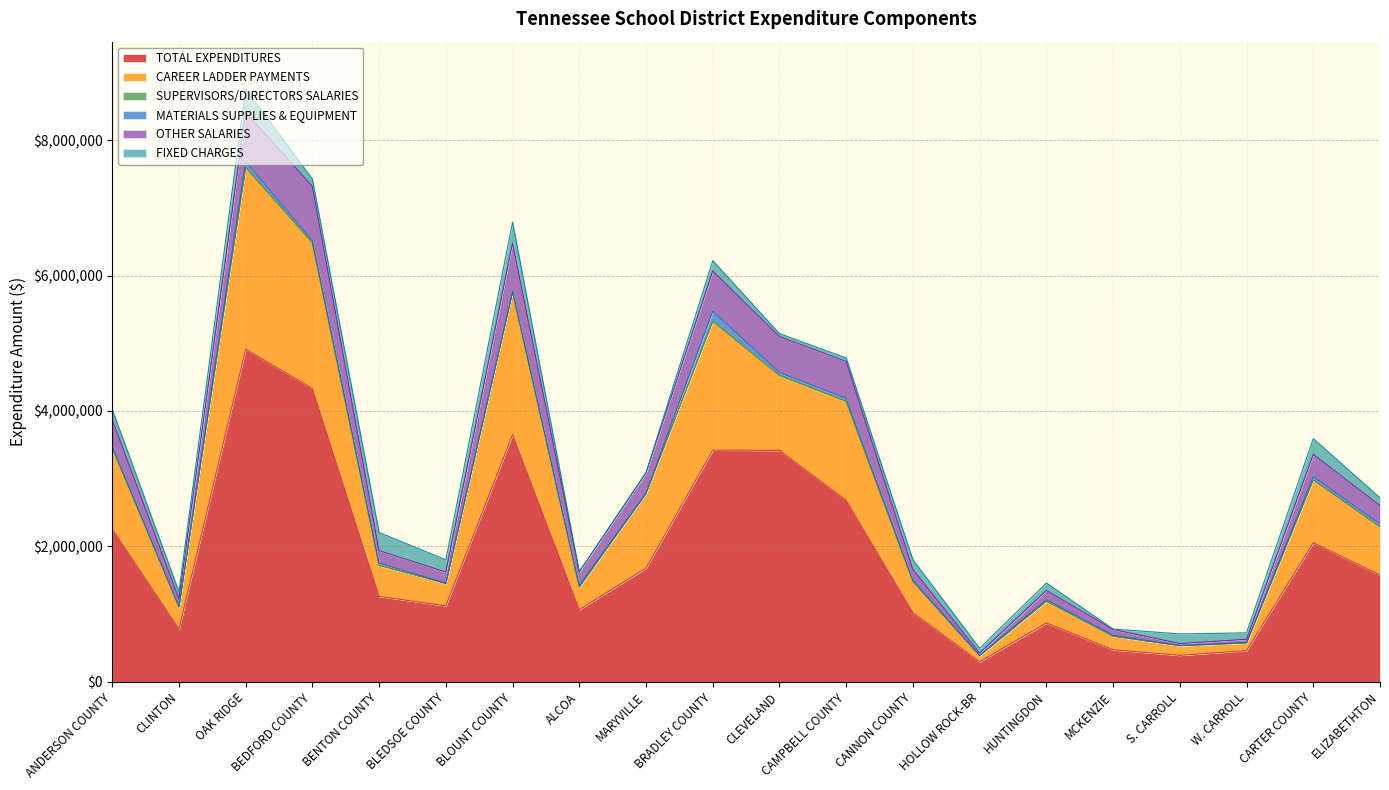

What is the maximum value for TOTAL EXPENDITURES?

4912316.0